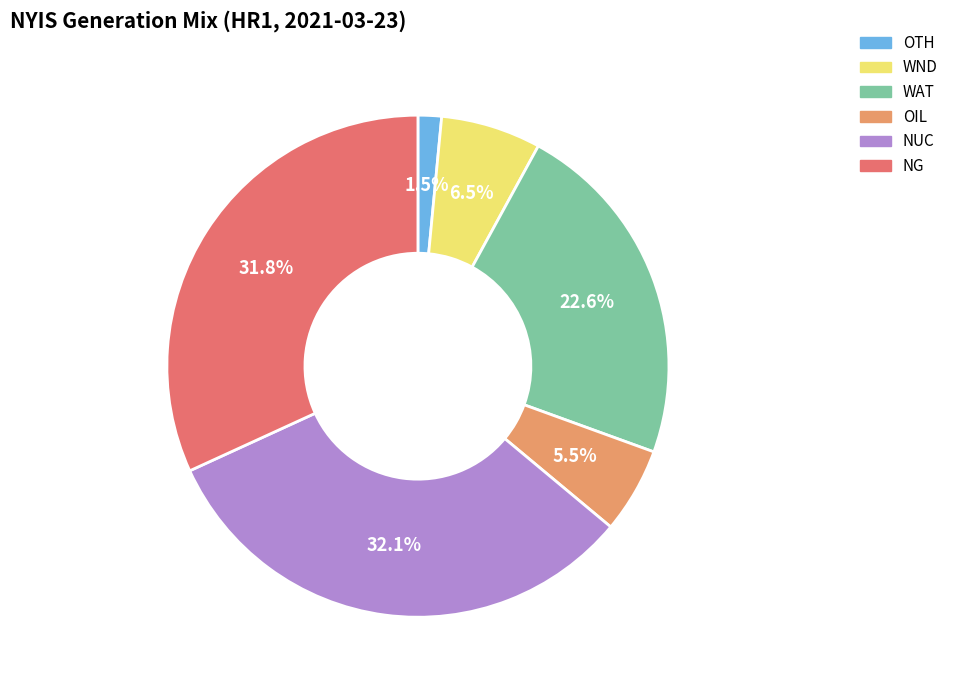

Which category has the smallest portion of the pie?

OTH